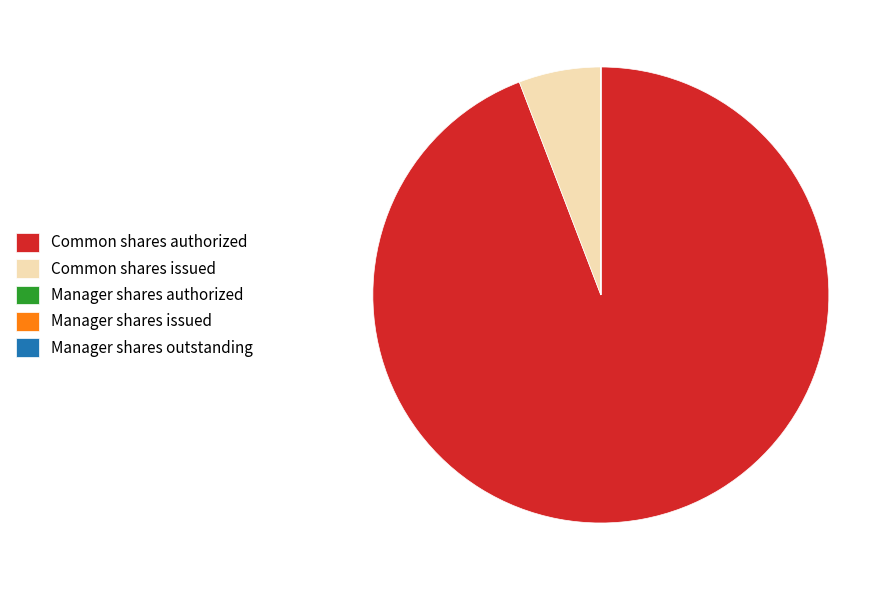

True or false: Common shares issued accounts for 16% of the total.

False